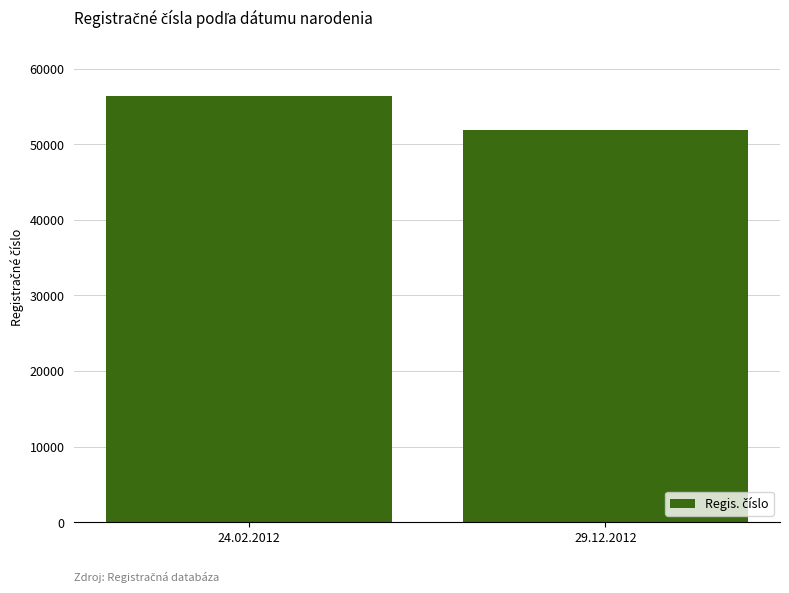

What is the difference between the maximum and minimum values?

4501